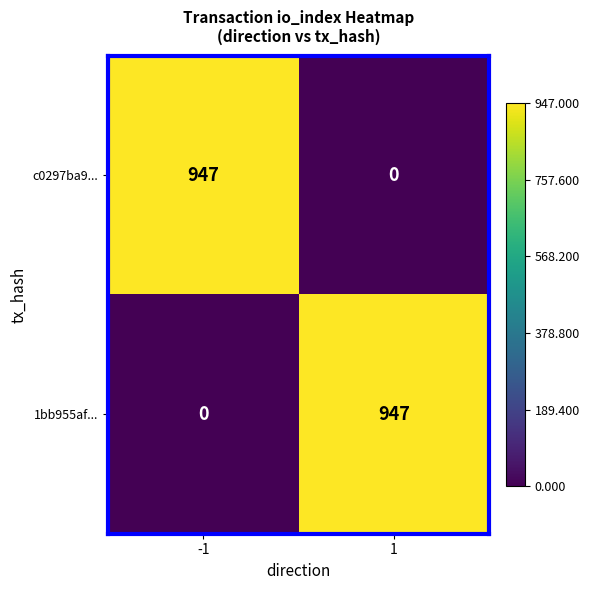

Is the value of c0297ba9... at 1 greater than the value of 1bb955af... at 1?

No